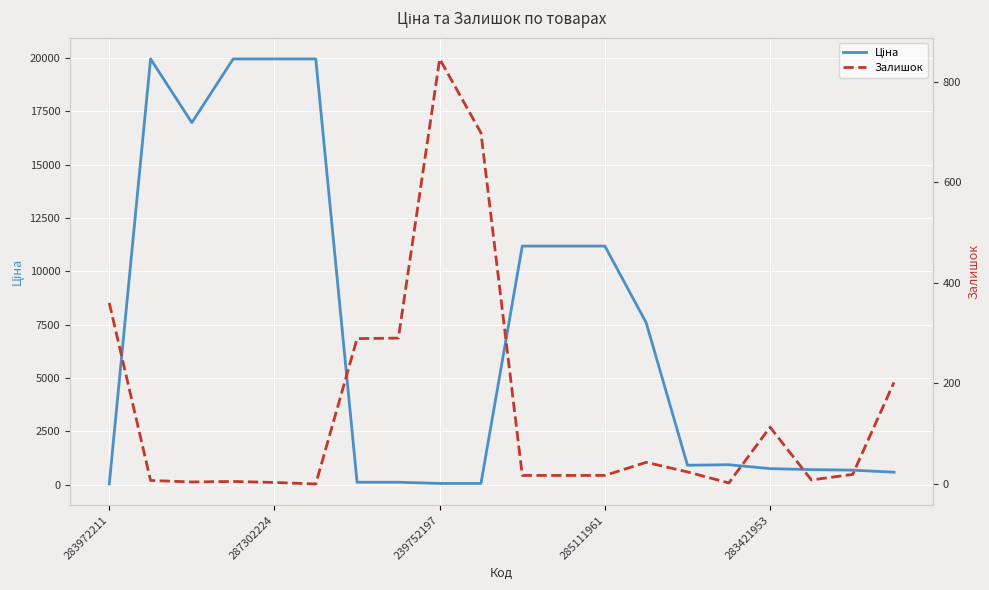

Reading left to right, transcribe all the data shown in this chart.

Ціна: 32.0	19964.2	16976.3	19964.2	19964.2	19964.2	114.1	114.1	57.0	57.0	11188.2	11188.2	11188.2	7596.5	910.4	934.5	752.2	705.1	681.0	584.4
Залишок: 360.0	7.0	4.0	5.0	3.0	0.0	289.0	290.0	845.0	698.0	17.0	17.0	17.0	43.0	24.0	2.0	113.0	8.0	19.0	202.0